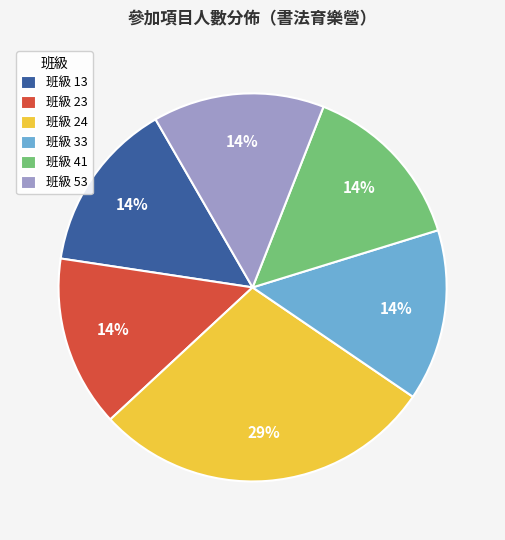

Is there a majority slice in this chart?

No